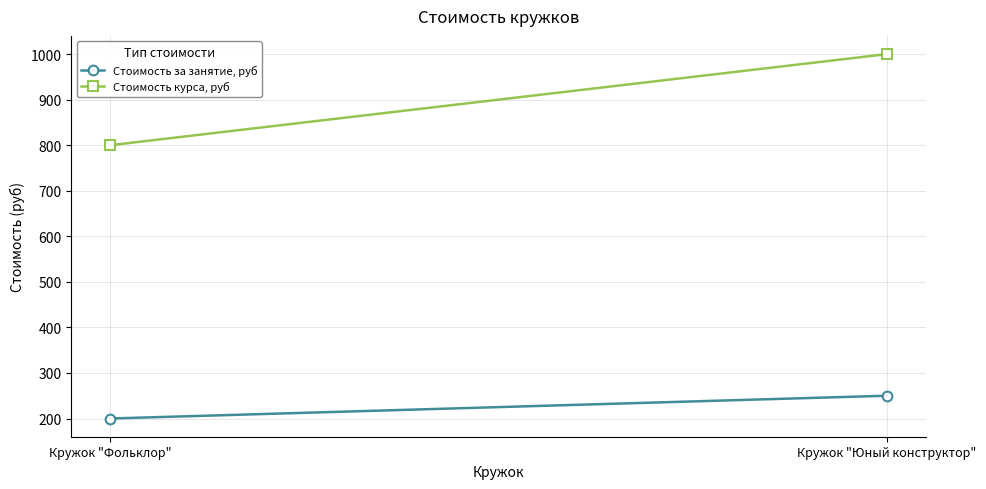

At how many categories does at least one series exceed 664?

2